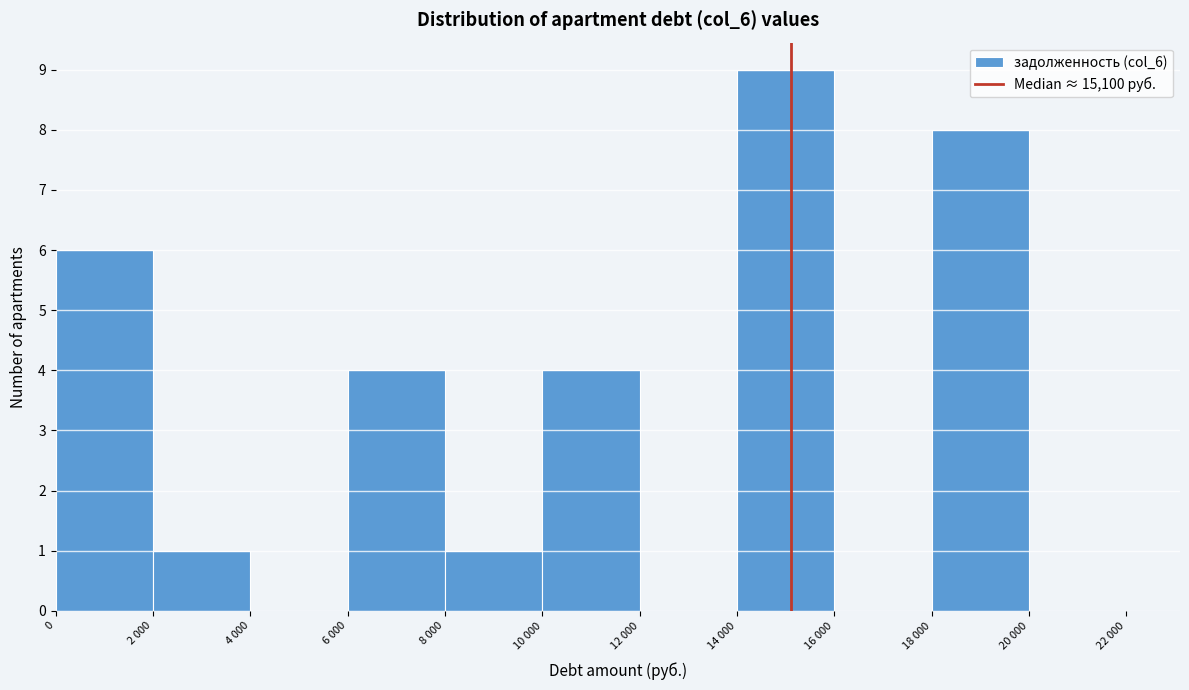

Reading right to left, list all the values displayed in this chart.

20 000=0	18 000=8	16 000=0	14 000=9	12 000=0	10 000=4	8 000=1	6 000=4	4 000=0	2 000=1	0=6